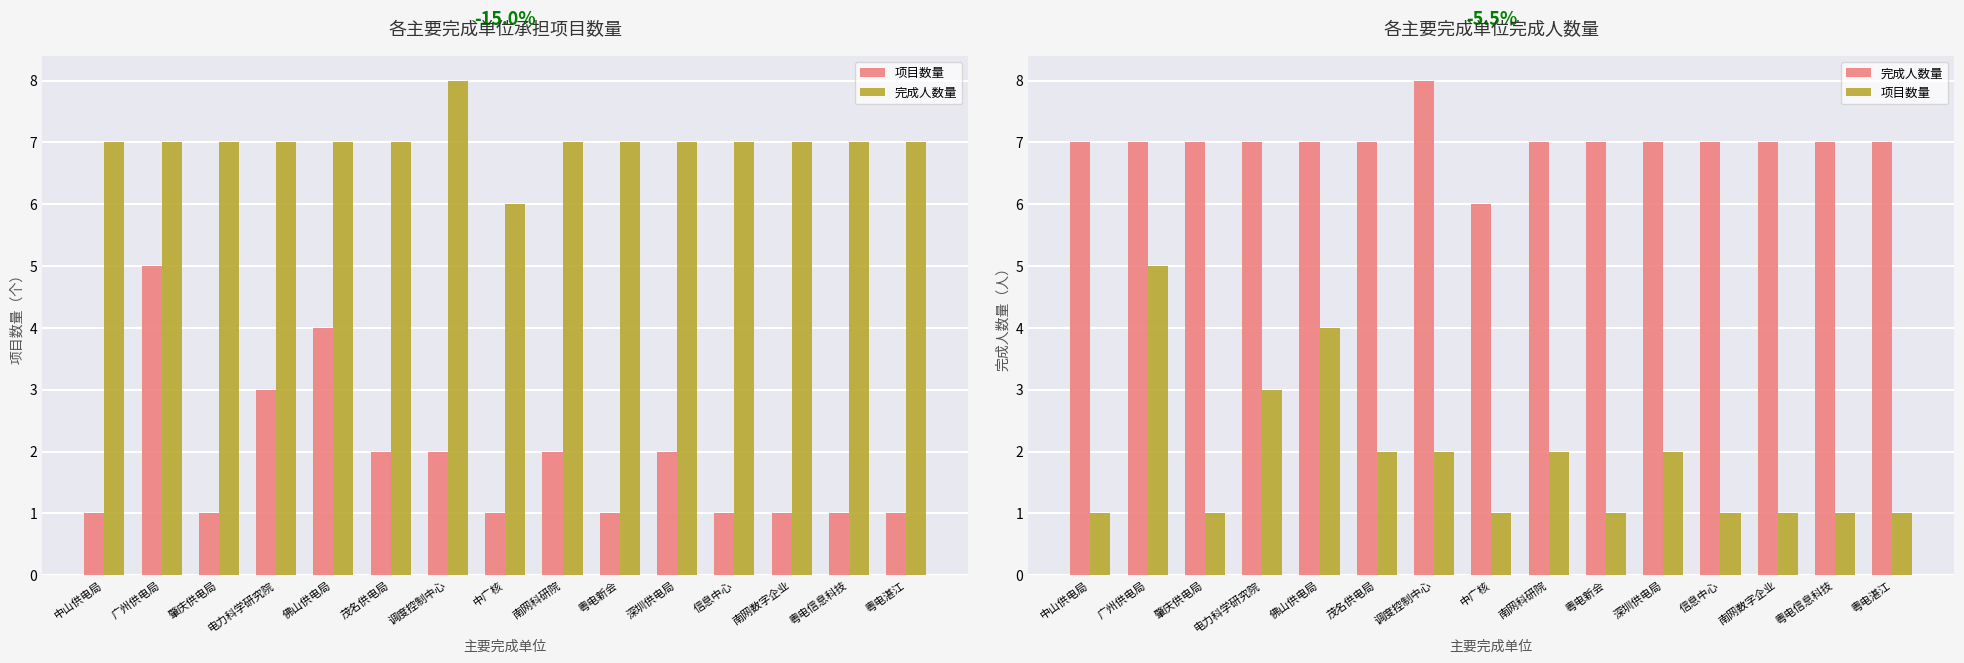

What position from the right is 粤电新会?

6